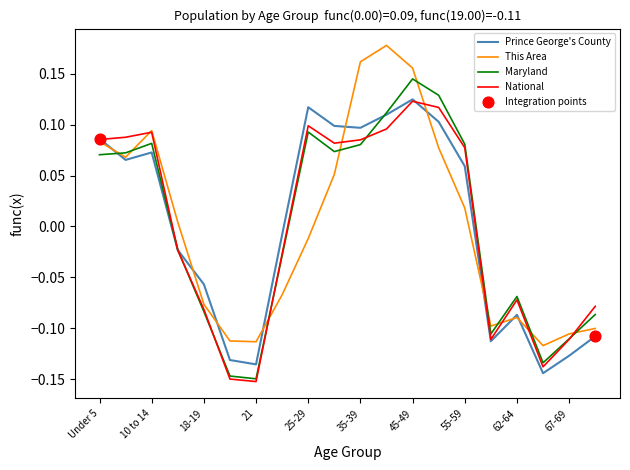

At how many categories does at least one series exceed 0?

11